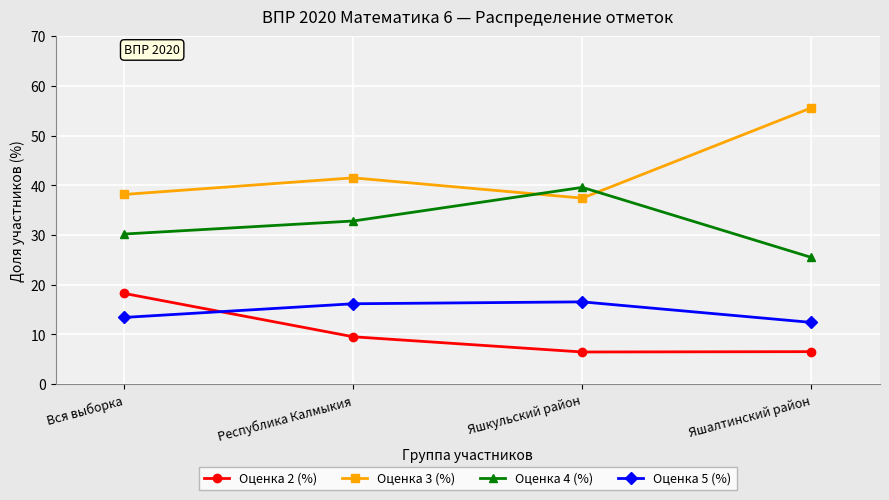

What is the highest value of the Оценка 3 (%) series?

55.6